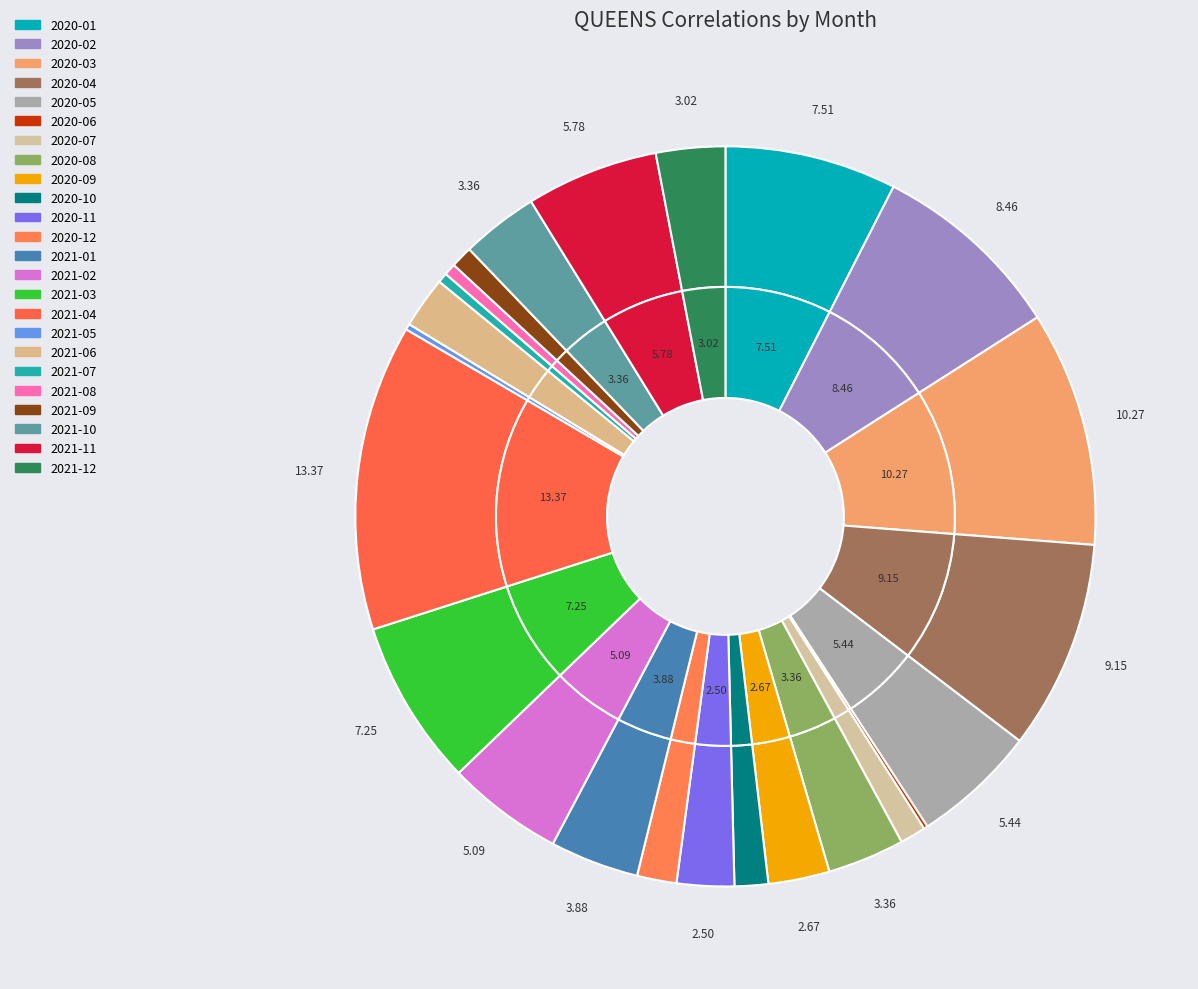

Rank the categories by value from lowest to highest.

2020-06, 2021-05, 2021-07, 2021-08, 2021-09, 2020-07, 2020-10, 2020-12, 2021-06, 2020-11, 2020-09, 2021-12, 2020-08, 2021-10, 2021-01, 2021-02, 2020-05, 2021-11, 2021-03, 2020-01, 2020-02, 2020-04, 2020-03, 2021-04